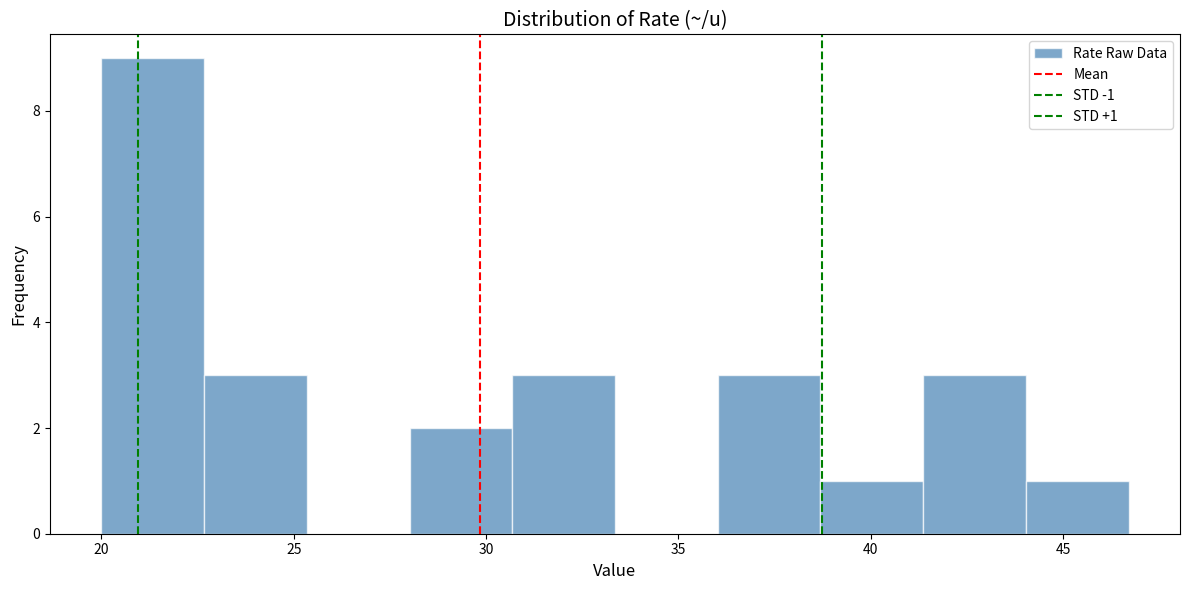

Which range on the x-axis has the tallest bar?

20.0 to 22.5